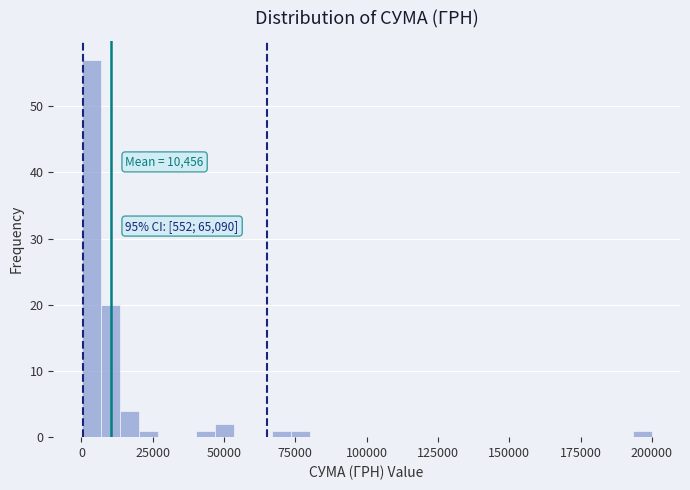

Around what value on the x-axis is the tallest bar? Give the approximate position of its centre, as read against the axis.

5000